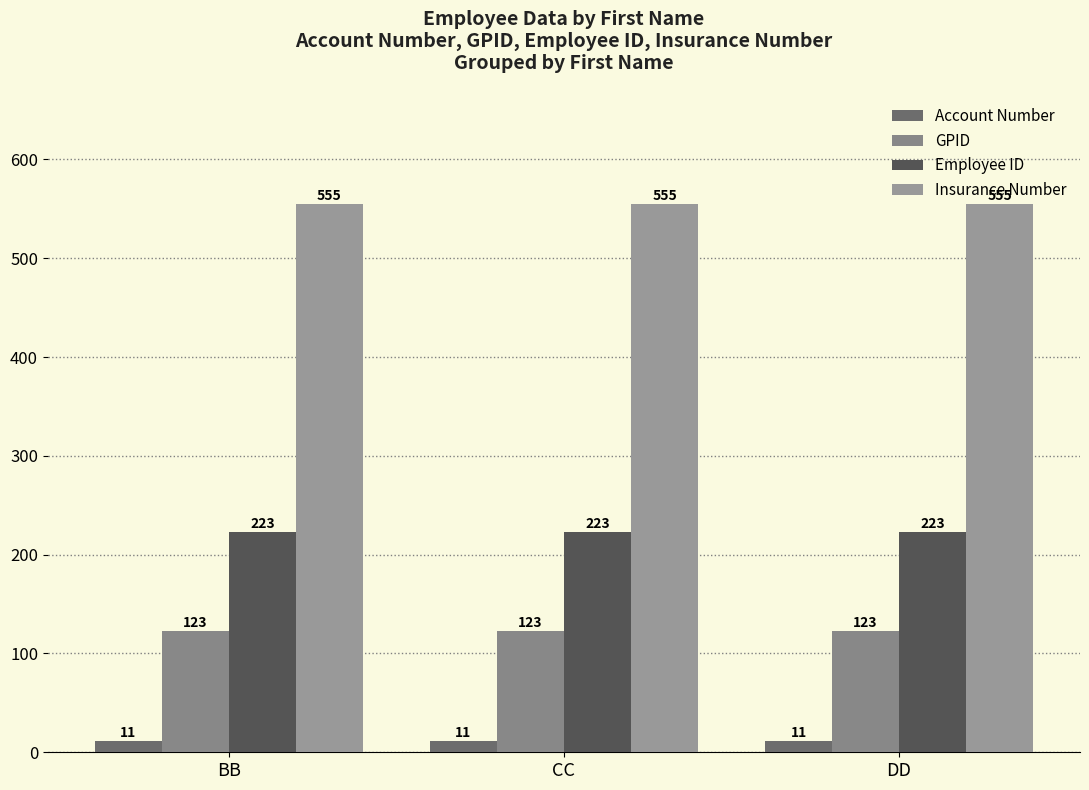

At CC, list the series in order from smallest to largest.

Account Number, GPID, Employee ID, Insurance Number